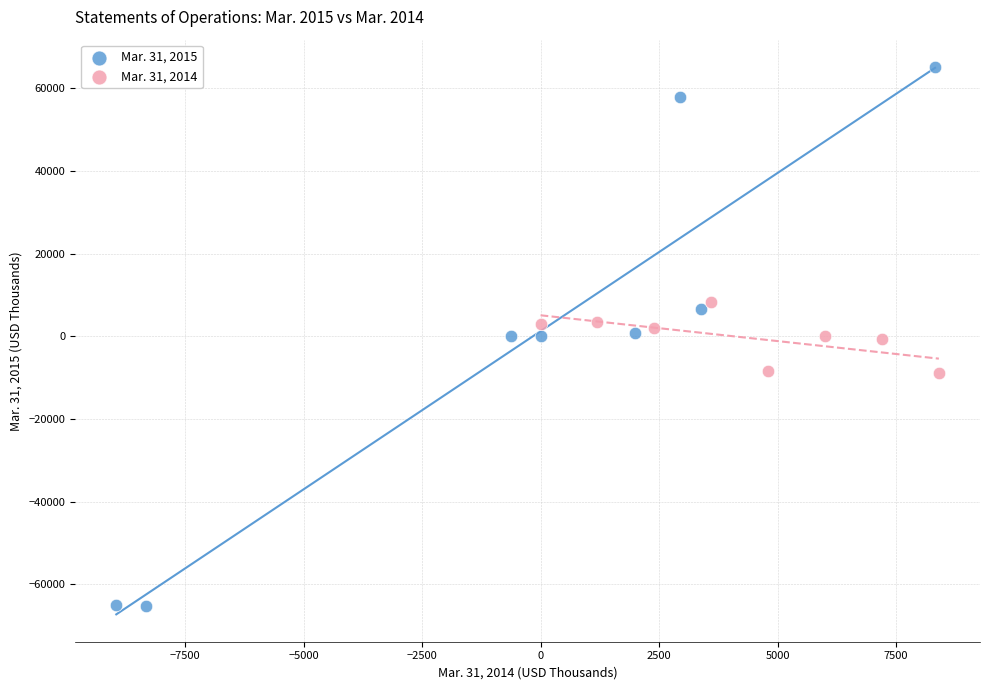

Which series reaches the maximum Y coordinate?

Mar. 31, 2015